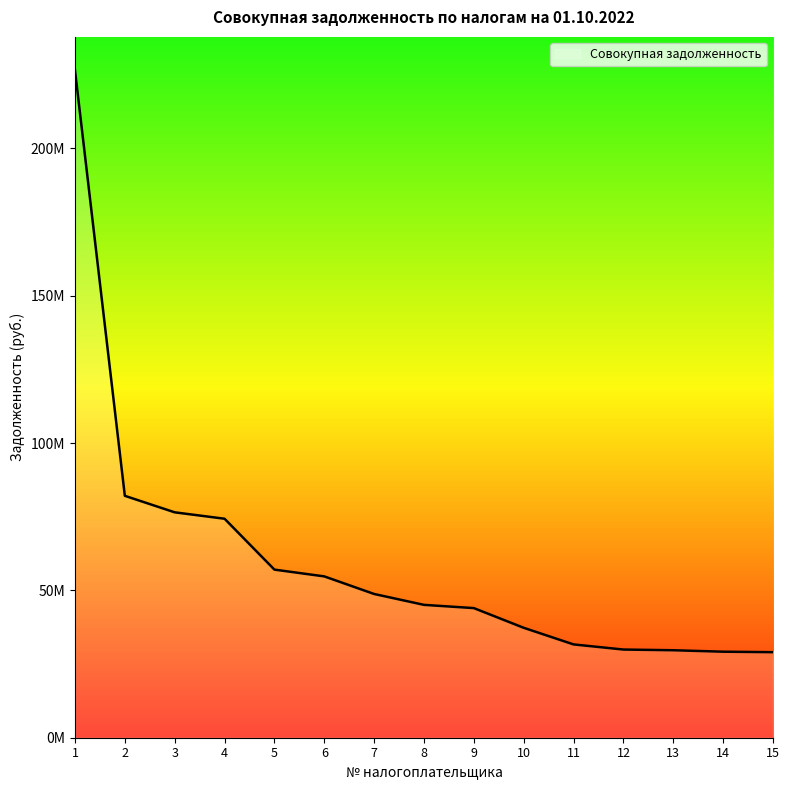

How many data points does each series have?

15